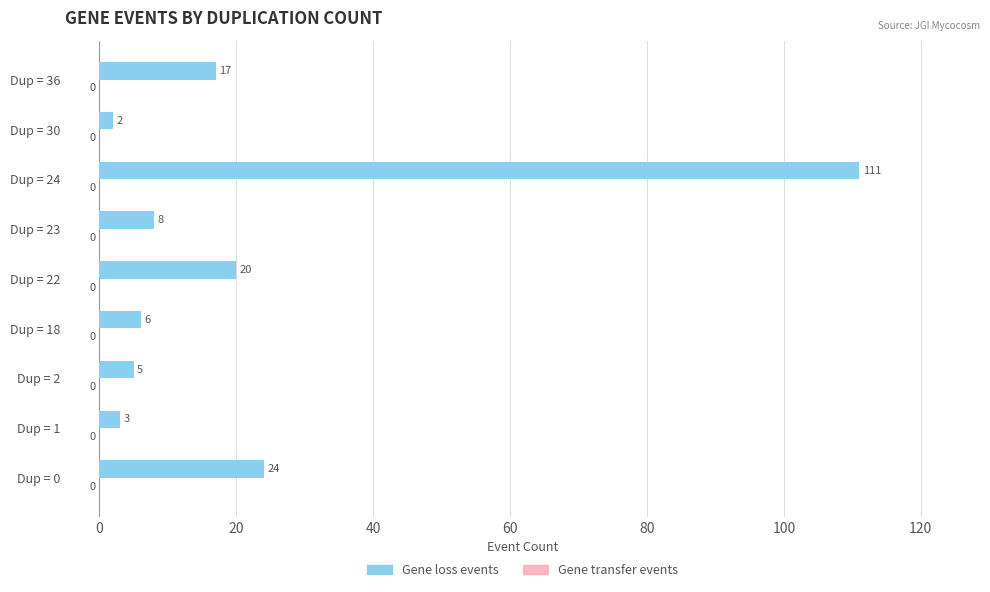

Rank the categories by value from lowest to highest.

Dup = 30, Dup = 1, Dup = 2, Dup = 18, Dup = 23, Dup = 36, Dup = 22, Dup = 0, Dup = 24